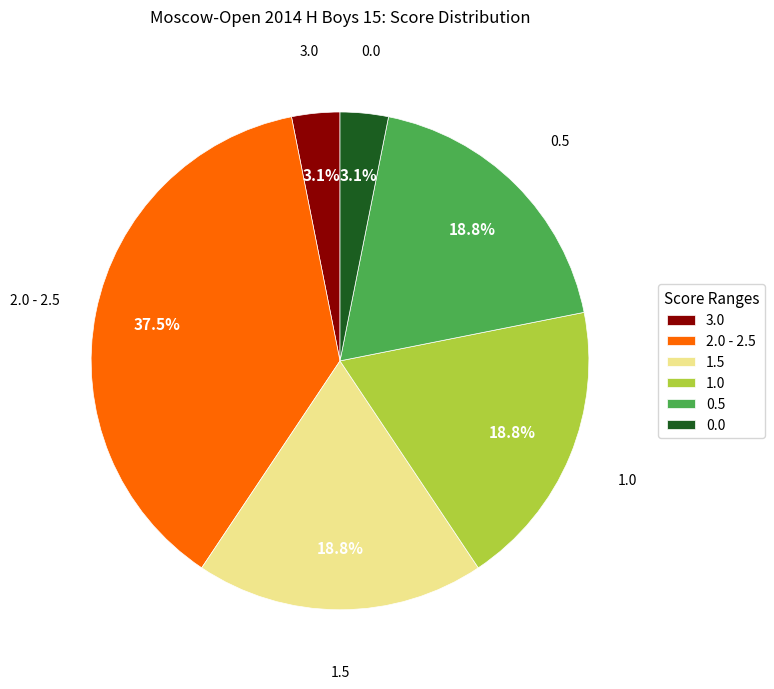

Does any single category account for the majority?

No